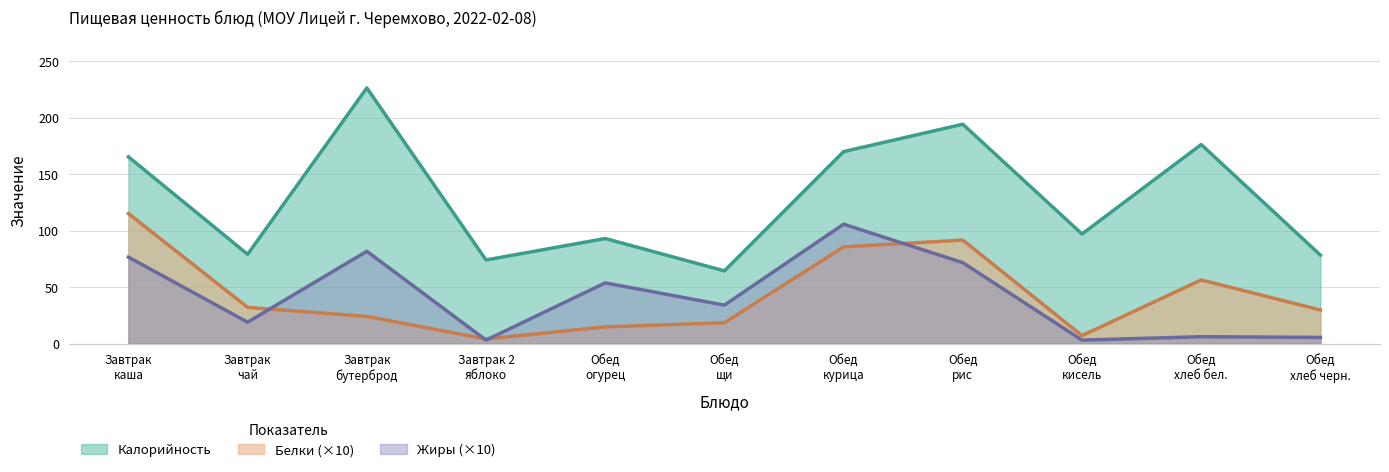

Rank the series by their maximum value, from lowest to highest.

Жиры (×10), Белки (×10), Калорийность